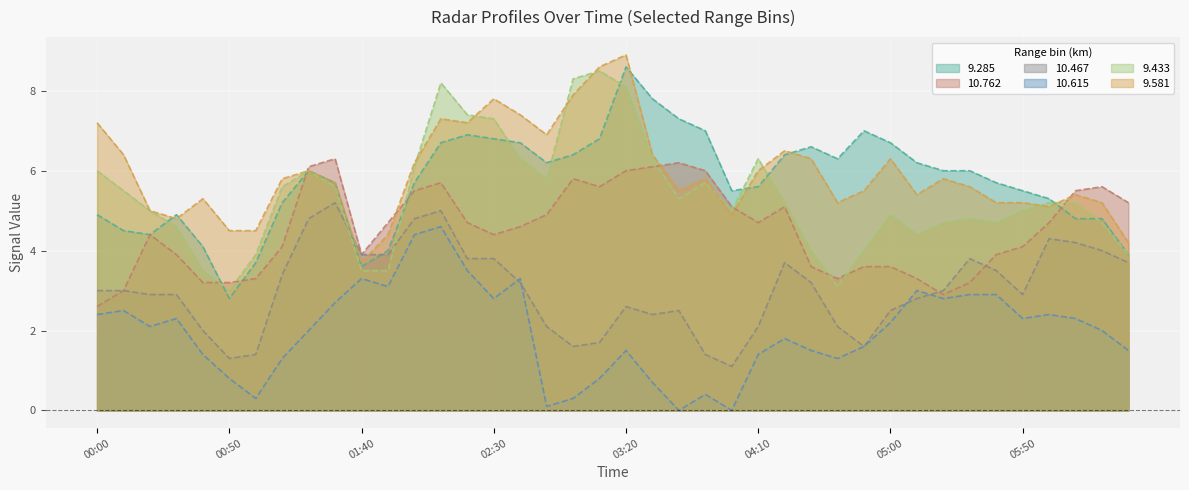

What is the highest value of the 10.762 series?

6.3